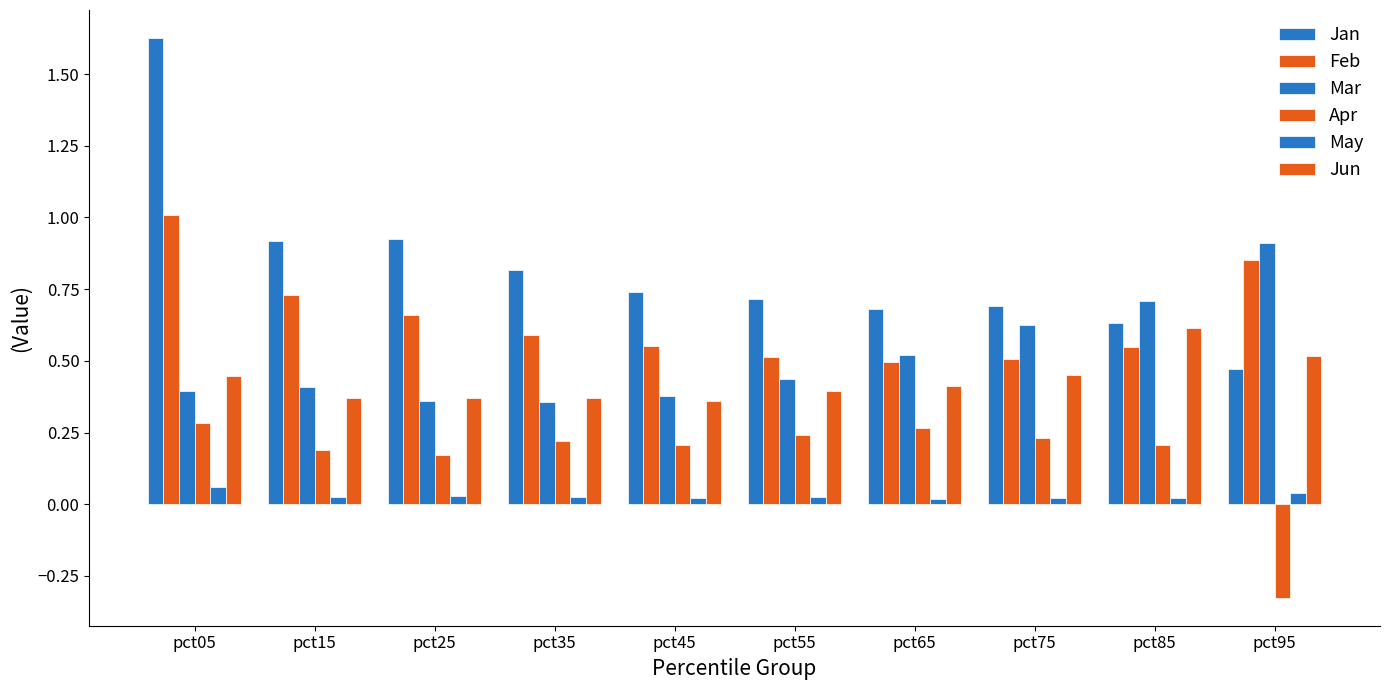

How many bars are there in total?

60